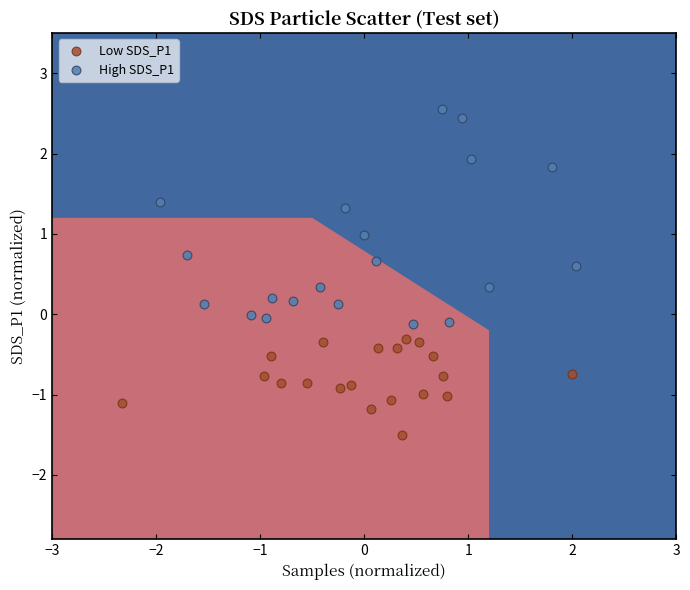

Which series has the widest spread of Y values?

High SDS_P1